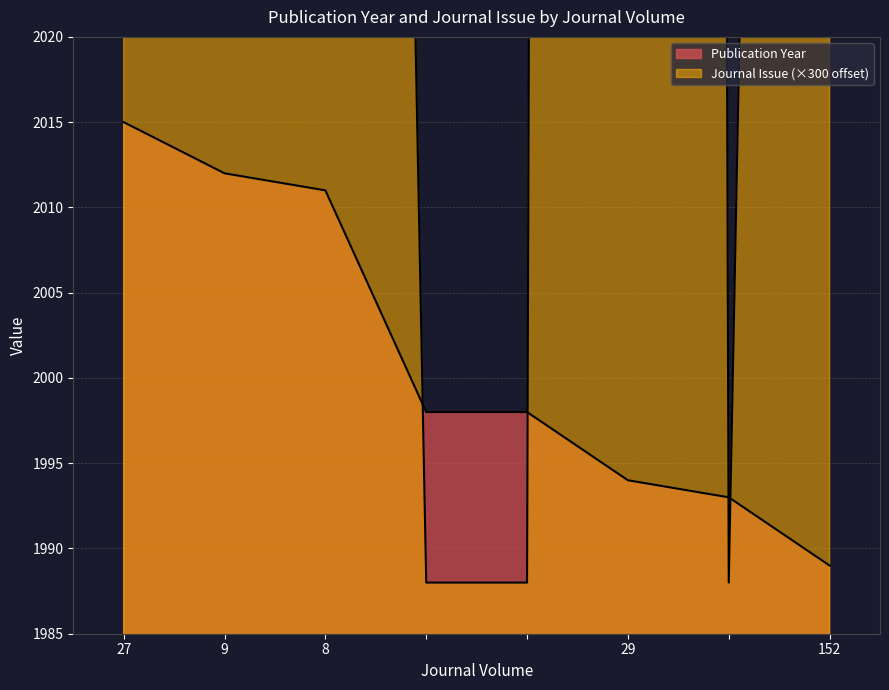

Rank the series by their average value, from highest to lowest.

Journal Issue, Publication Year